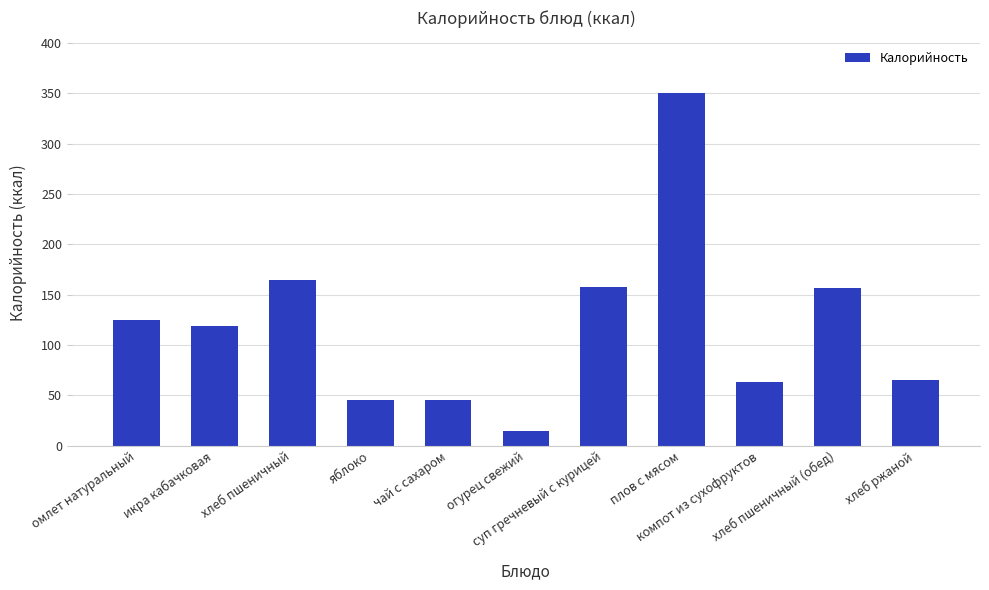

What is the value of the 5th bar from the left?

45